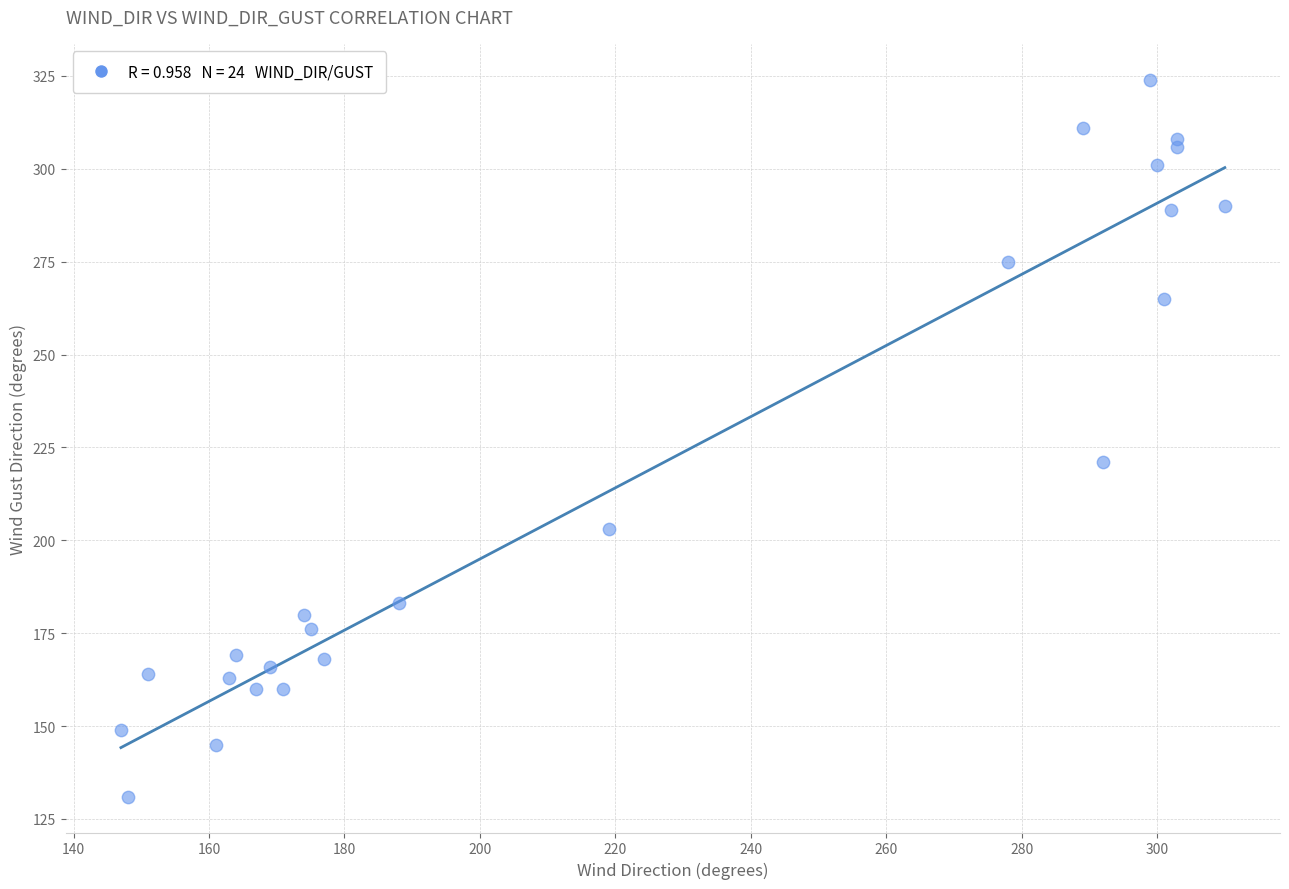

What Y value in the scatter plot is closest to 227?

221